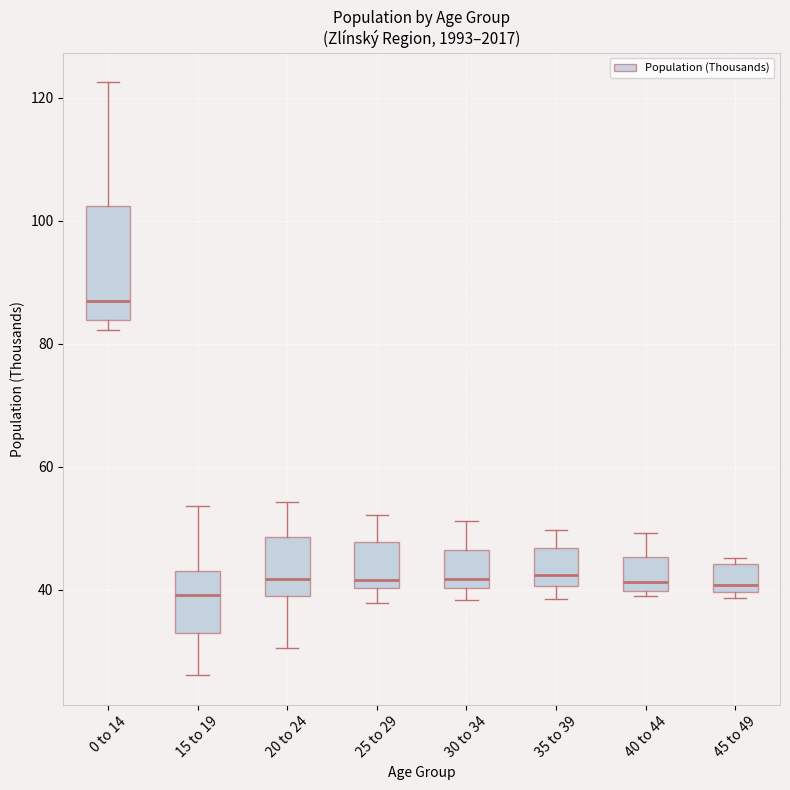

Reading left to right, read every box against the y-axis: the position of its median line, the range the box covers, and the ends of its whiskers. The values are not printed on the chart, so give them approximately, as read against the axis.

0 to 14: median 86, box 84 to 102, whiskers 82 to 122
15 to 19: median 40, box 32 to 44, whiskers 26 to 54
20 to 24: median 42, box 38 to 48, whiskers 30 to 54
25 to 29: median 42, box 40 to 48, whiskers 38 to 52
30 to 34: median 42, box 40 to 46, whiskers 38 to 52
35 to 39: median 42, box 40 to 46, whiskers 38 to 50
40 to 44: median 42, box 40 to 46, whiskers 38 to 50
45 to 49: median 40 (just above the box's lower edge), box 40 to 44, whiskers 38 to 46